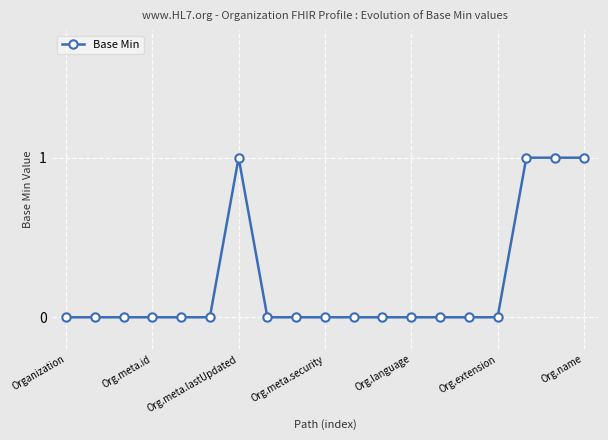

True or false: the data has more than 0 interior local peaks.

True